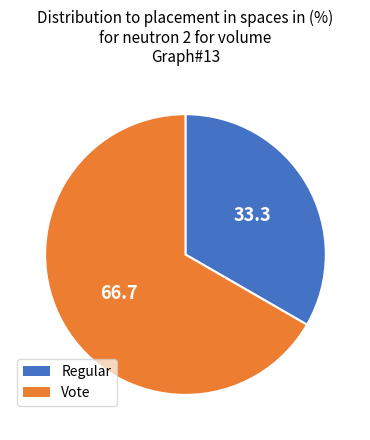

Which has a higher value, Vote or Regular?

Vote